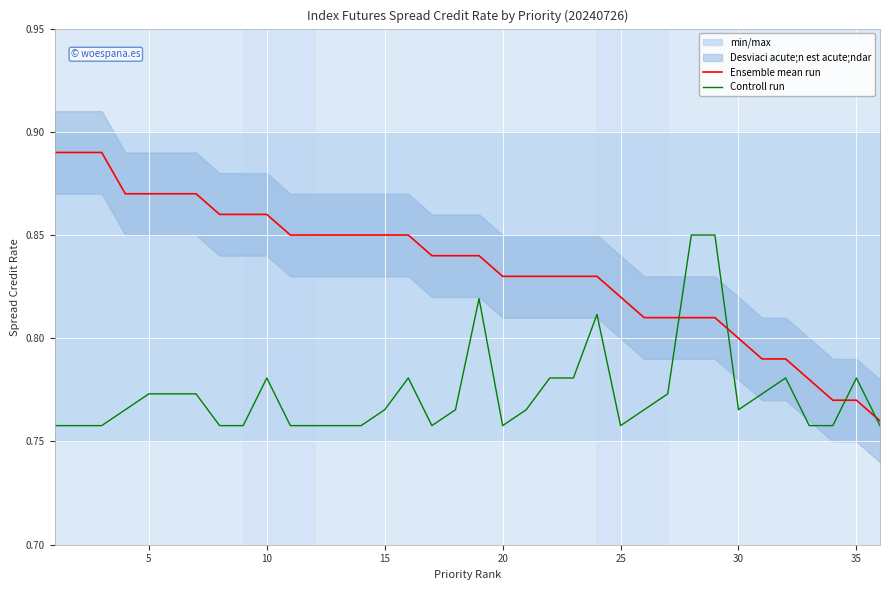

Is the value of Controll run at 19 greater than the value of Ensemble mean run at 23?

No